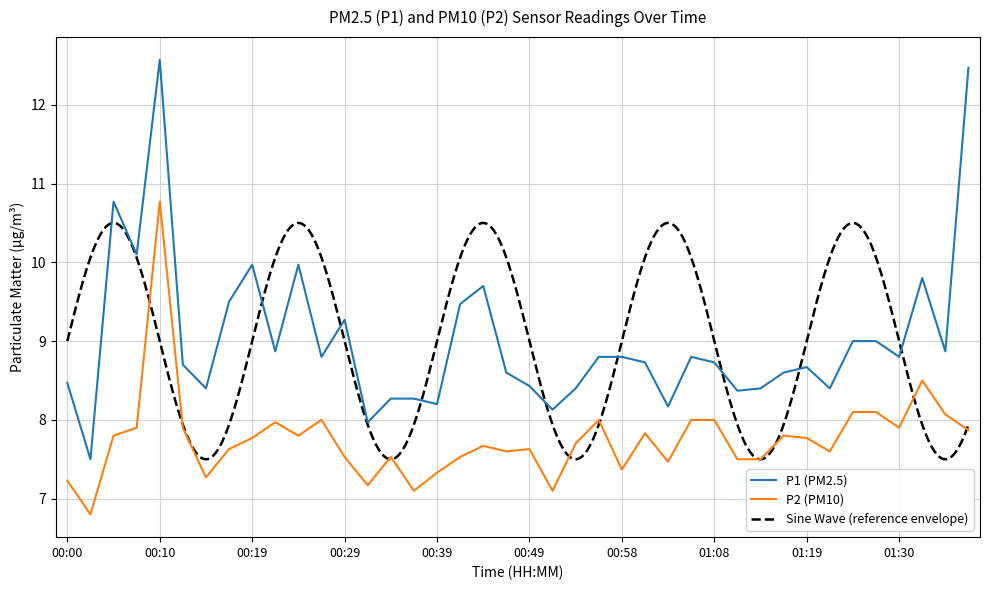

Where does the P2 series first go above 7?

00:00